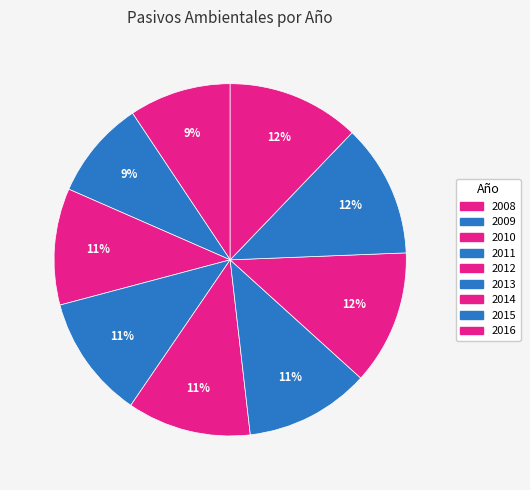

Is the sum of 2010 and 2013 greater than half?

No